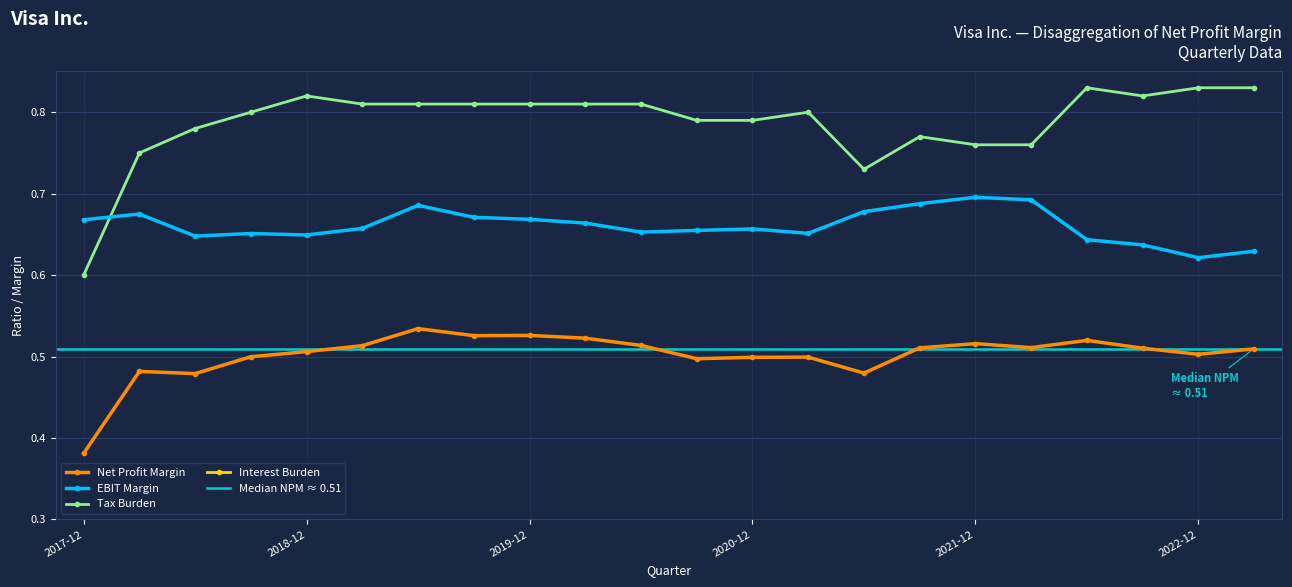

List the series in order of their overall mean, highest first.

Interest Burden, Tax Burden, EBIT Margin, Net Profit Margin